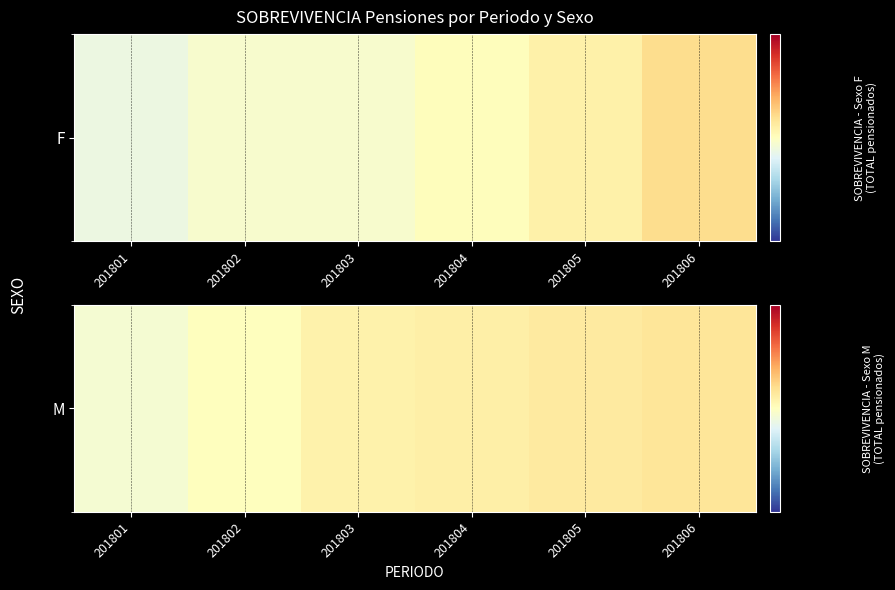

List the labels in order of value, smallest first.

201801, 201802, 201803, 201804, 201805, 201806